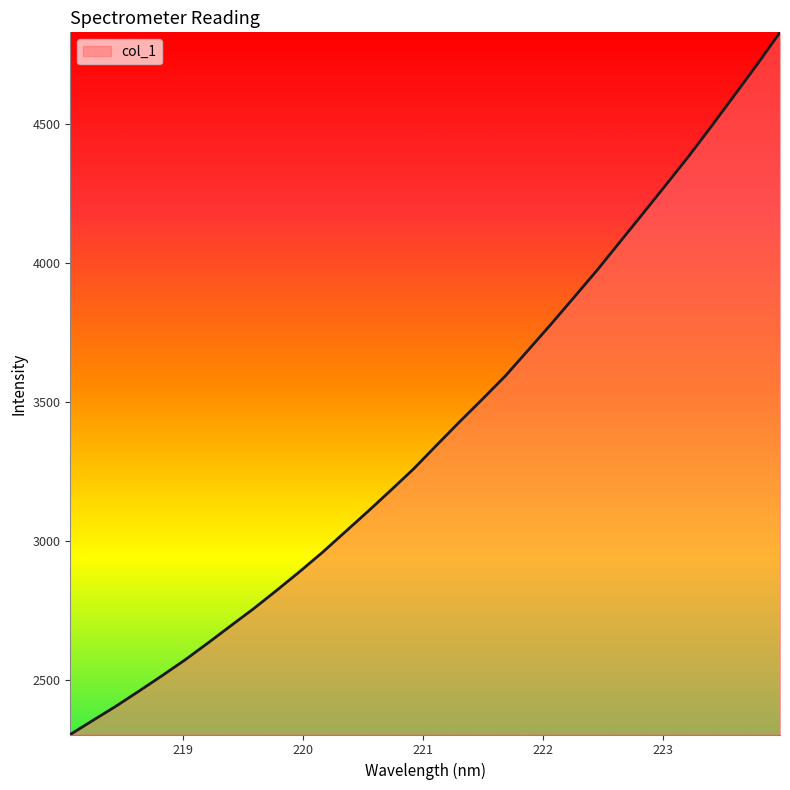

What is the difference between the maximum and minimum values?

2525.3